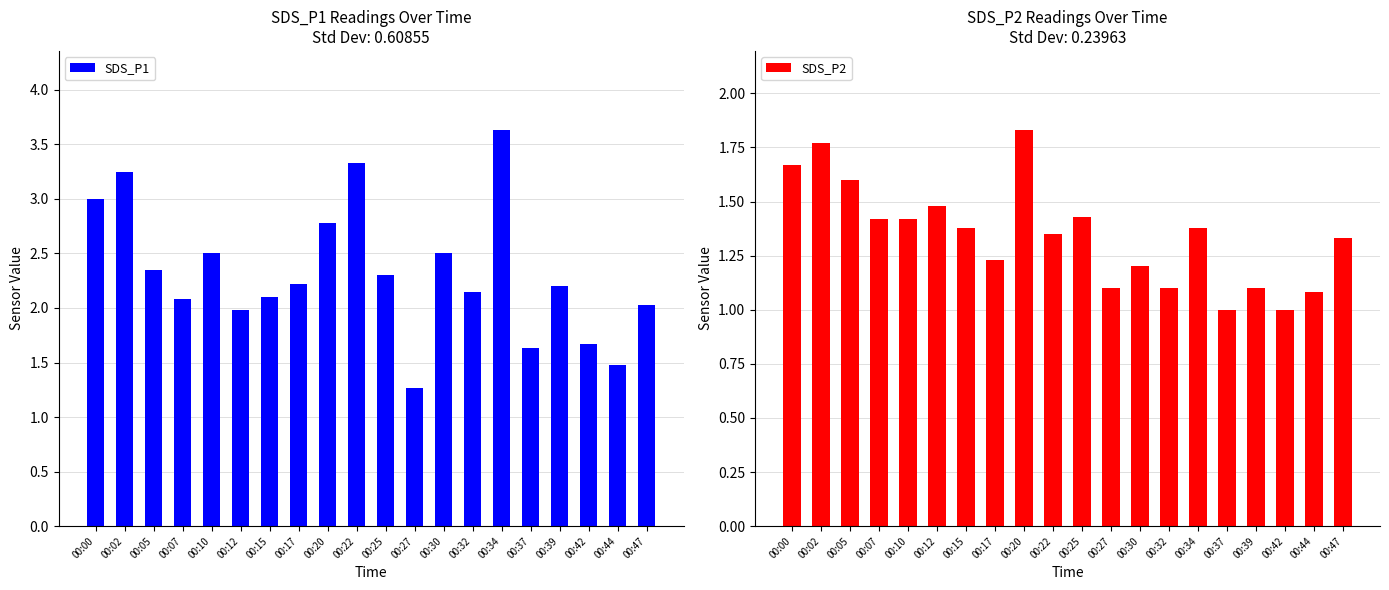

What is the value of the SDS_P2 bar at the 12th from the left?

1.1